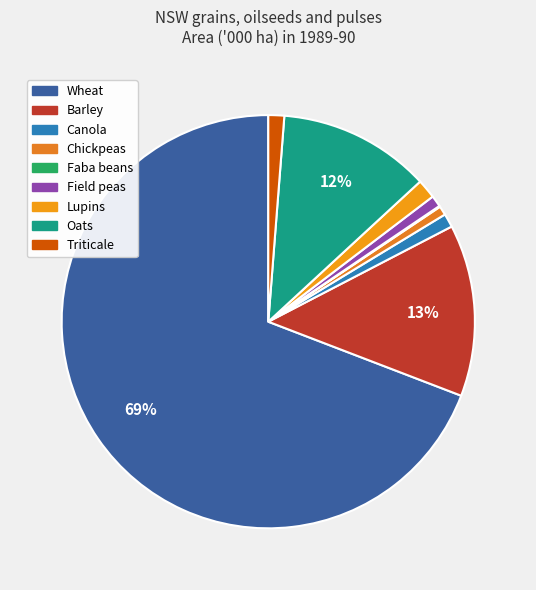

Does any single category account for the majority?

Yes